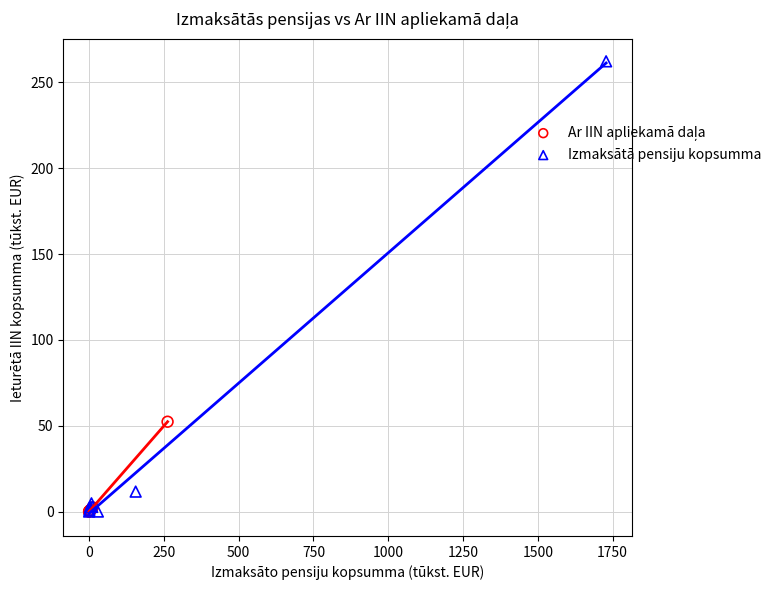

Which series has the widest spread of Y values?

Izmaksātā pensiju kopsumma